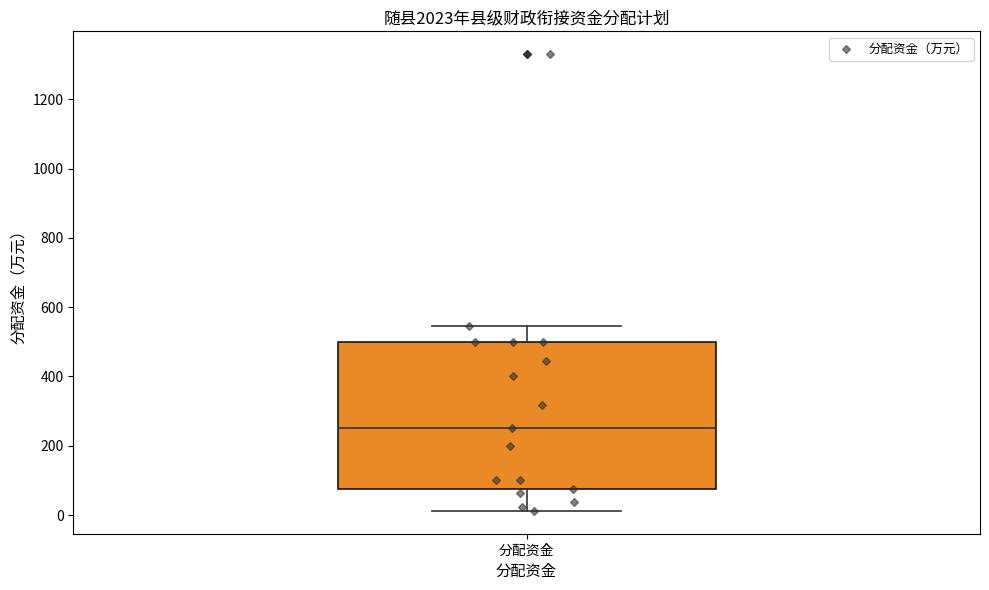

Transcribe this box plot: give where the median line is, the range the box spans, and where the two whiskers end, as read against the y-axis. The values are not printed on the chart, so give them approximately, as read against the axis.

median 260, box 80 to 500, whiskers 20 to 540